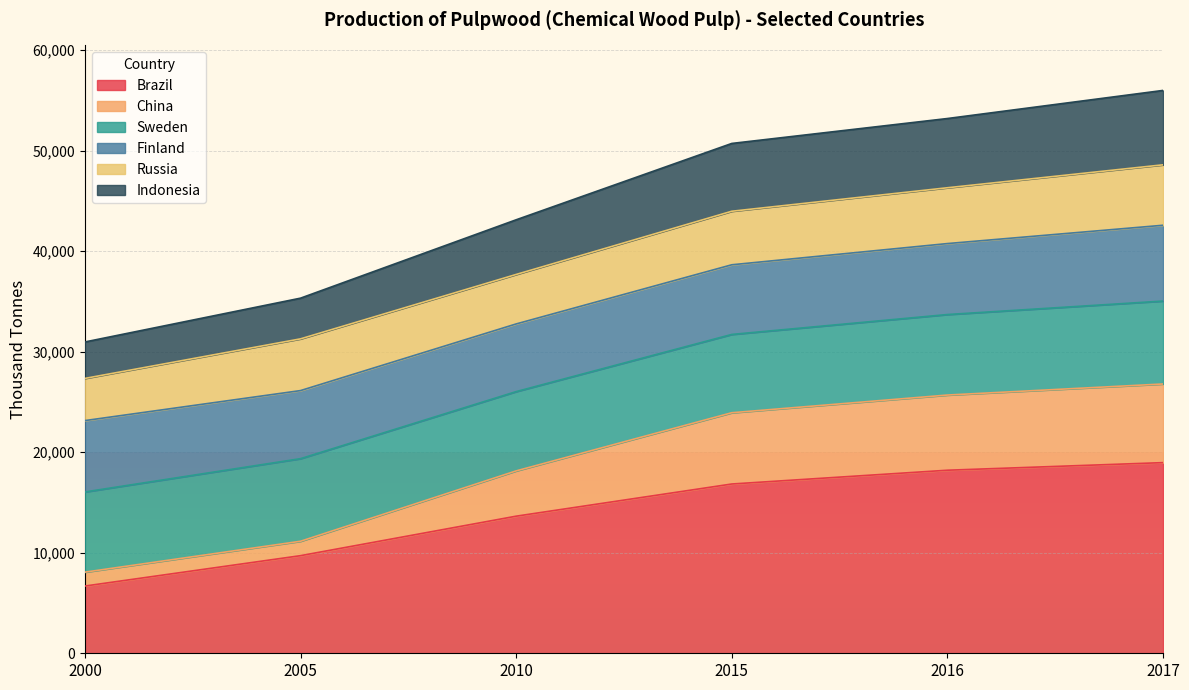

At which label is Brazil closest to 12827?

2010